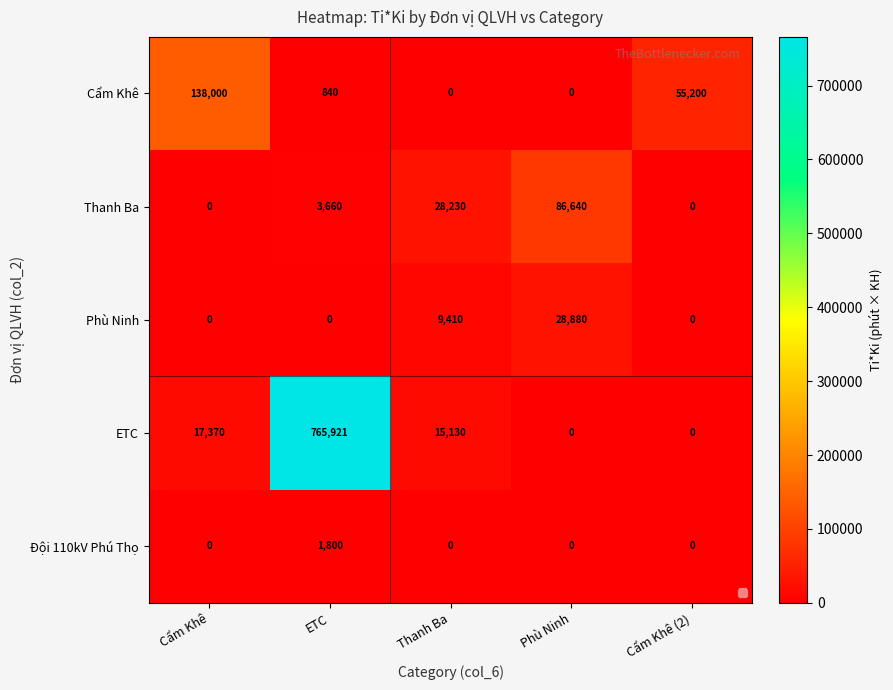

The Phù Ninh series shows 0 at ETC. True or false?

True